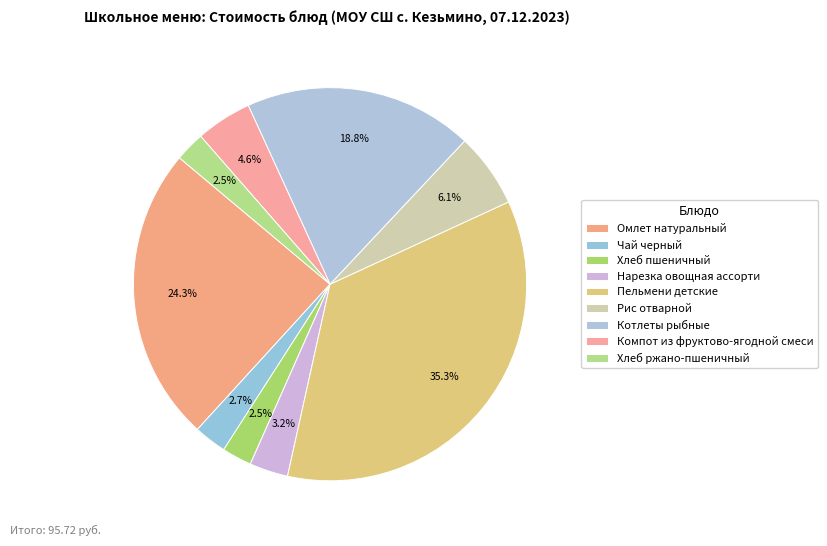

To the nearest percent, what is the average slice percentage?

11%